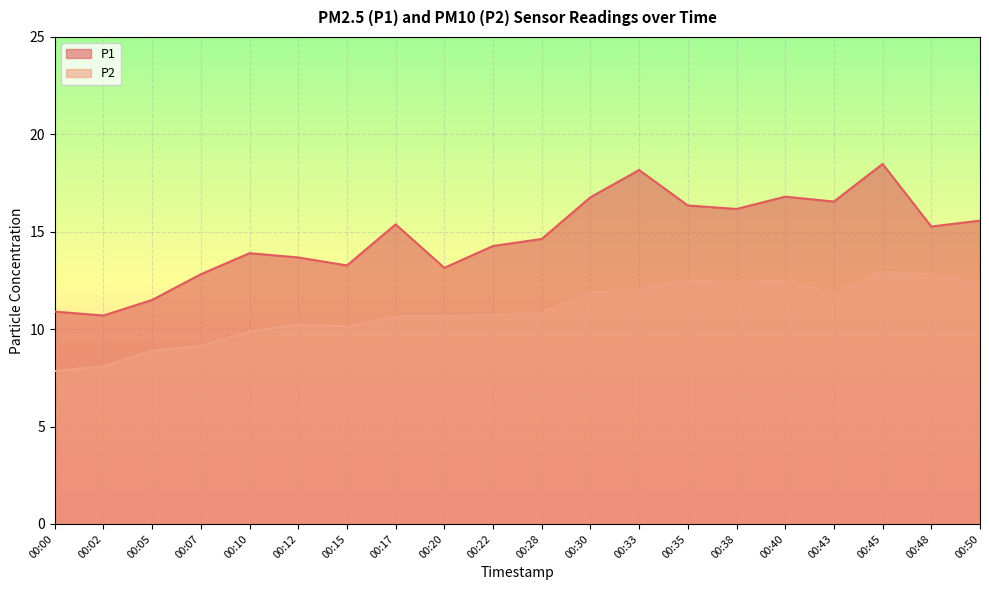

At which category is the sum across all series the highest?

00:45